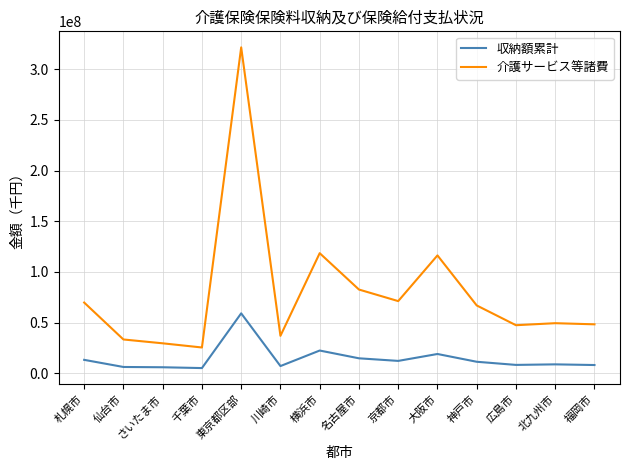

True or false: 収納額累計 has more than 1 interior local peaks.

True